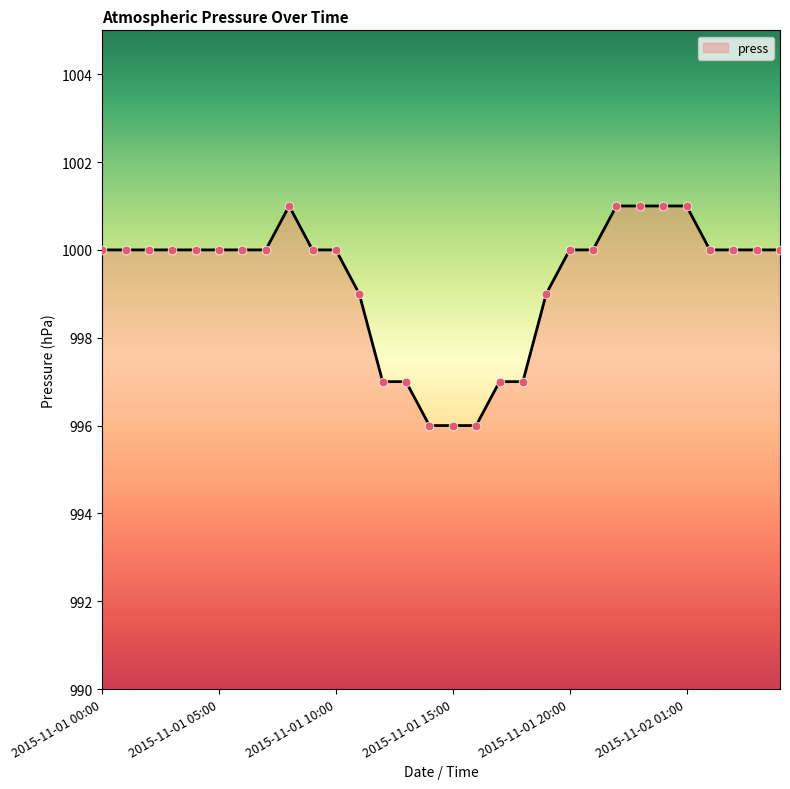

What is the difference between the maximum and minimum values?

5